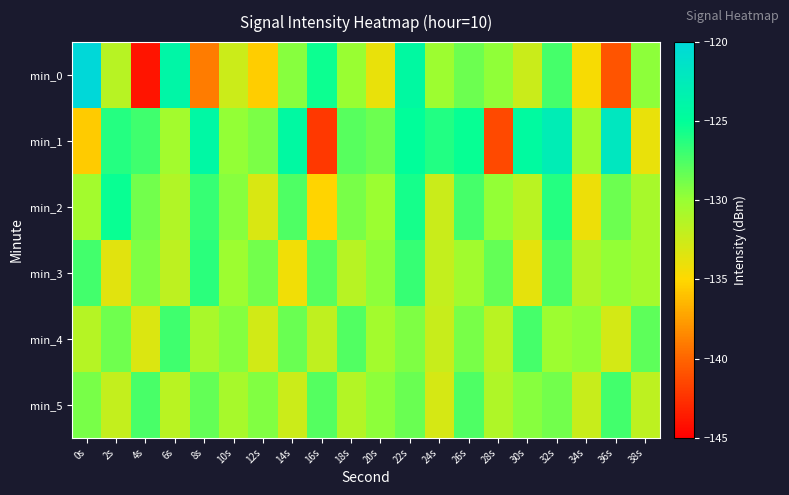

Reading left to right, what are all the values shown in this chart?

min_0: 0s=-119.7	2s=-131.5	4s=-144.0	6s=-124.0	8s=-138.9	10s=-132.5	12s=-135.5	14s=-129.4	16s=-125.4	18s=-130.0	20s=-133.9	22s=-124.3	24s=-130.2	26s=-128.5	28s=-129.8	30s=-132.4	32s=-127.3	34s=-134.6	36s=-140.9	38s=-129.6
min_1: 0s=-135.6	2s=-126.2	4s=-127.1	6s=-130.5	8s=-124.2	10s=-129.8	12s=-129.1	14s=-124.2	16s=-142.2	18s=-127.9	20s=-128.5	22s=-125.0	24s=-126.1	26s=-125.2	28s=-141.4	30s=-124.5	32s=-122.8	34s=-130.4	36s=-122.0	38s=-133.9
min_2: 0s=-130.5	2s=-125.3	4s=-128.7	6s=-131.2	8s=-126.8	10s=-129.4	12s=-133.1	14s=-127.6	16s=-135.2	18s=-128.9	20s=-130.1	22s=-125.7	24s=-132.4	26s=-127.3	28s=-129.8	30s=-131.6	32s=-126.2	34s=-134.1	36s=-128.5	38s=-130.7
min_3: 0s=-127.2	2s=-133.5	4s=-129.1	6s=-131.8	8s=-126.4	10s=-130.2	12s=-128.7	14s=-134.3	16s=-127.9	18s=-131.5	20s=-129.6	22s=-126.8	24s=-132.1	26s=-130.4	28s=-128.3	30s=-133.7	32s=-127.5	34s=-131.2	36s=-129.8	38s=-130.6
min_4: 0s=-131.4	2s=-128.6	4s=-133.2	6s=-127.1	8s=-130.8	10s=-129.3	12s=-132.7	14s=-128.4	16s=-131.9	18s=-127.7	20s=-130.5	22s=-129.1	24s=-132.3	26s=-128.9	28s=-131.6	30s=-127.3	32s=-130.2	34s=-129.7	36s=-132.8	38s=-128.1
min_5: 0s=-128.9	2s=-132.1	4s=-127.4	6s=-131.6	8s=-128.3	10s=-130.7	12s=-129.2	14s=-132.5	16s=-127.8	18s=-131.3	20s=-129.6	22s=-128.4	24s=-132.9	26s=-127.6	28s=-131.1	30s=-129.4	32s=-128.7	34s=-132.3	36s=-127.2	38s=-131.8